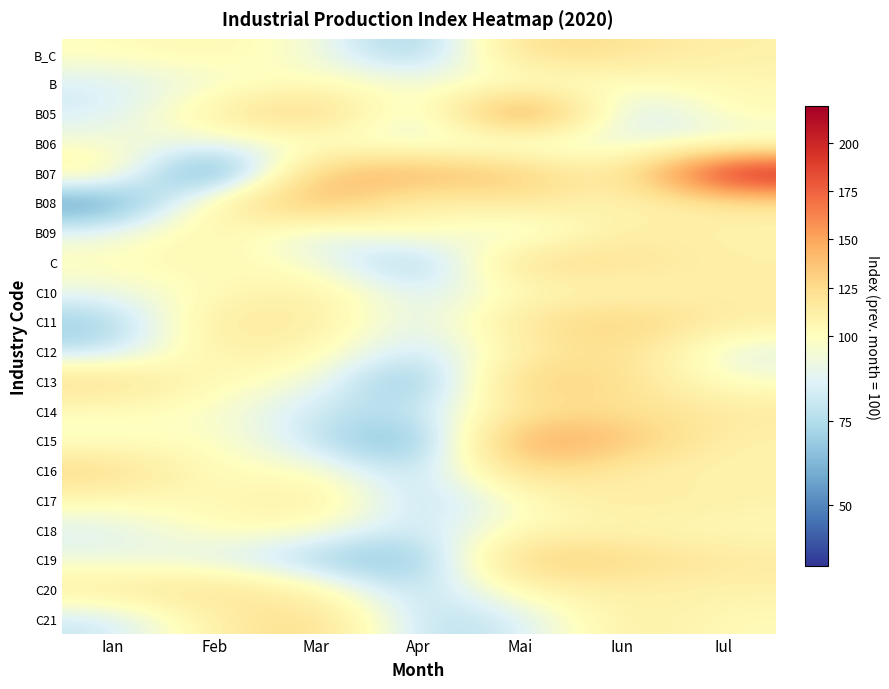

List the series in order of their peak value, highest first.

B07, B05, C15, B08, C13, C19, C11, C16, C21, C, B_C, C12, C20, C14, C17, B09, C10, C18, B, B06